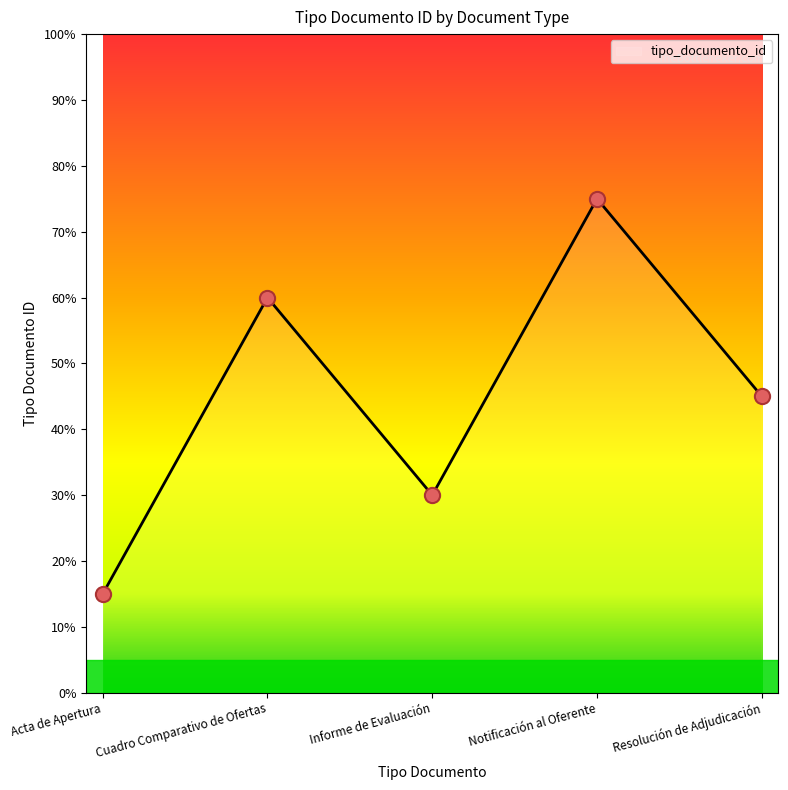

What is the change in value from Cuadro Comparativo de Ofertas to Notificación al Oferente?

+15